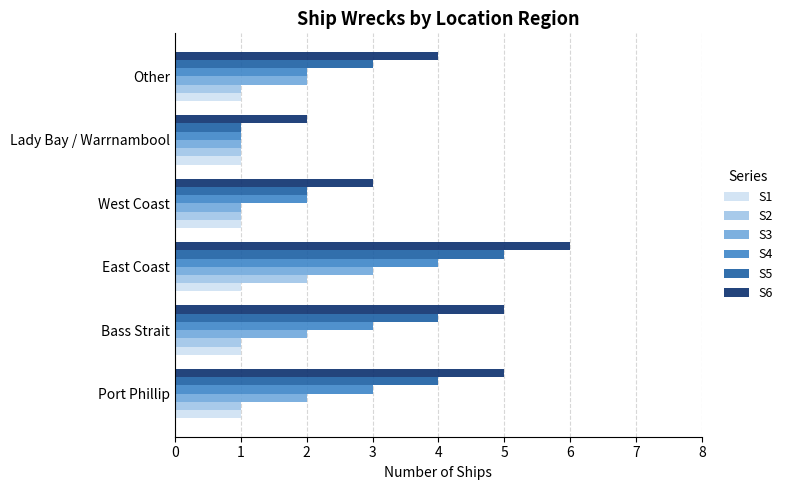

Rank the series by their maximum value, from highest to lowest.

S6, S5, S4, S3, S2, S1